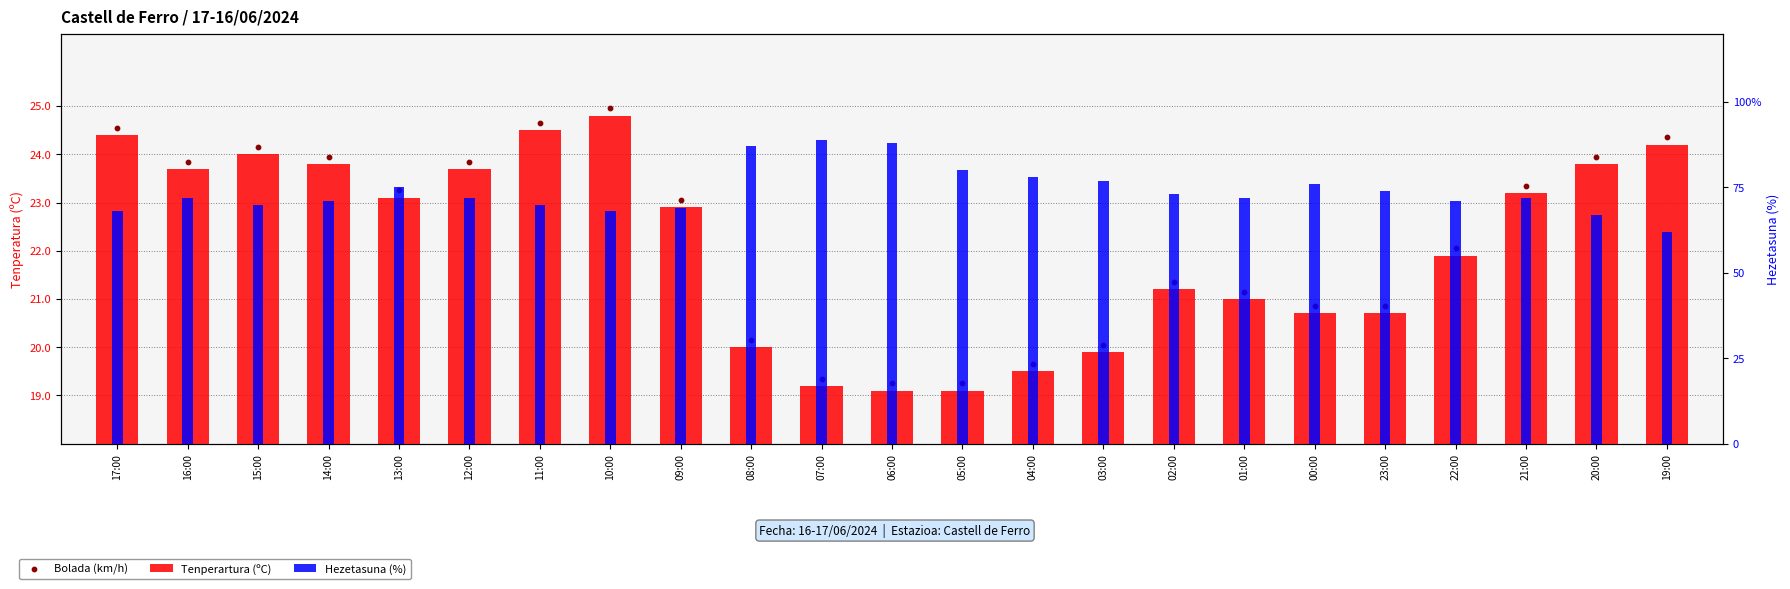

Which series contains the lowest Y value?

Tenperartura (ºC)